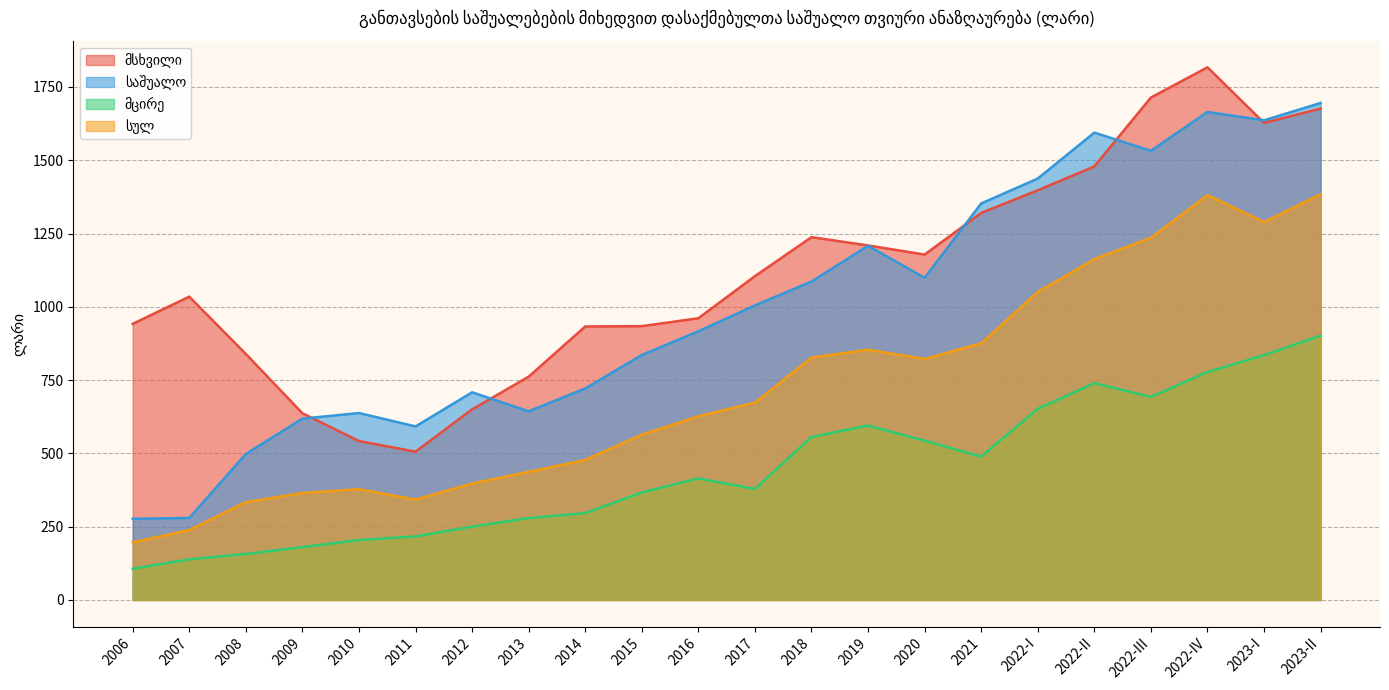

True or false: სულ and მსხვილი intersect in this chart.

False